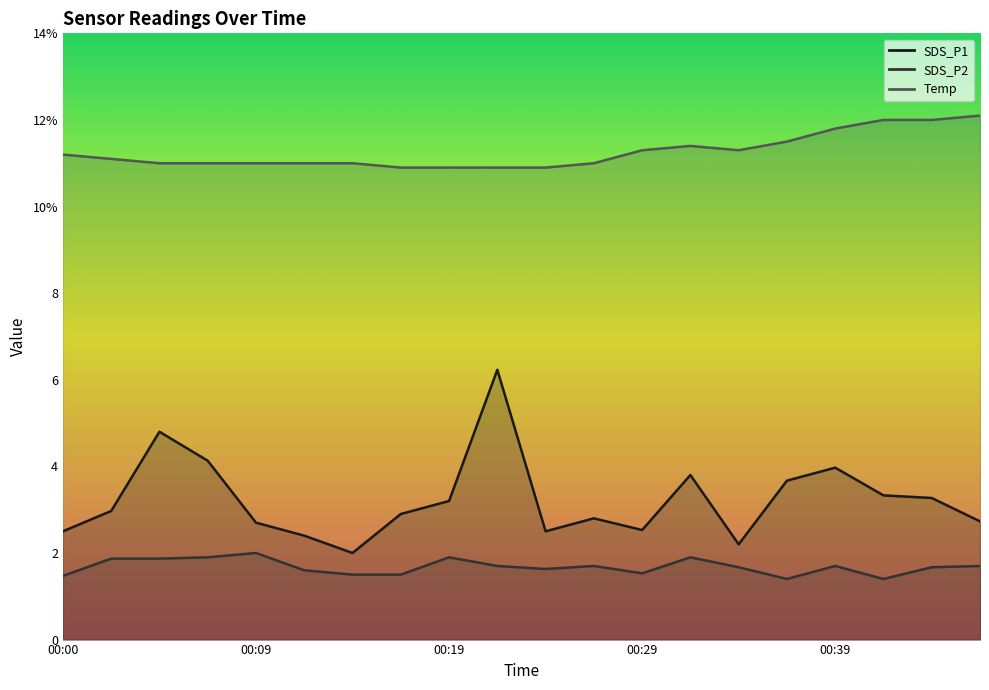

The value of Temp at 00:07 is 15.9. True or false?

False